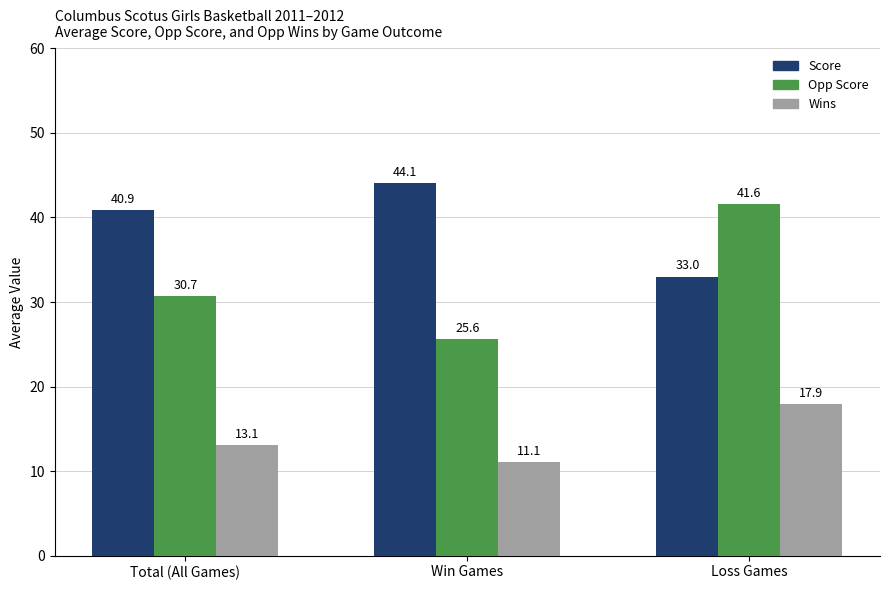

How many bars are there in each group?

3